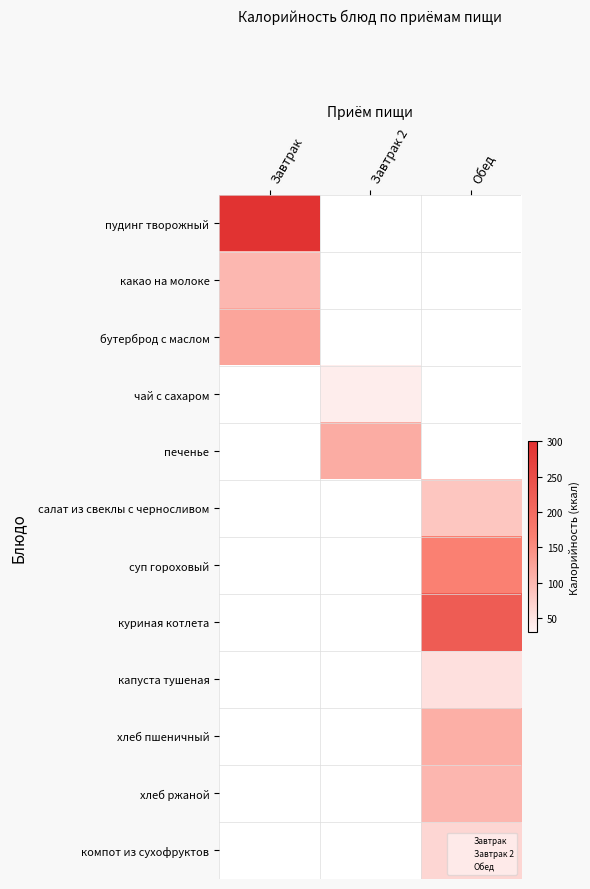

Which label corresponds to the smallest value in the chart?

Завтрак 2